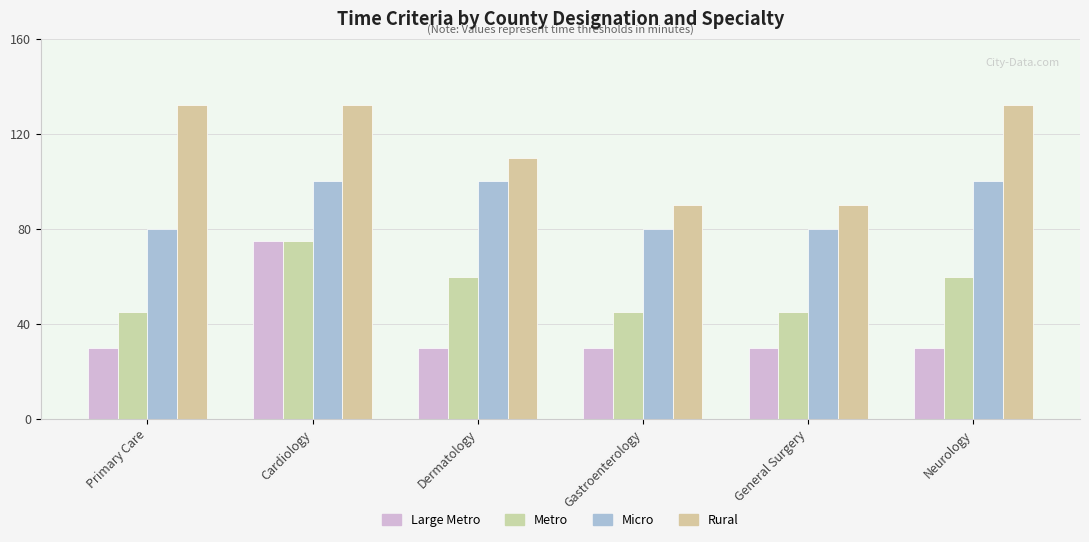

The Large Metro series shows 53 at General Surgery. True or false?

False